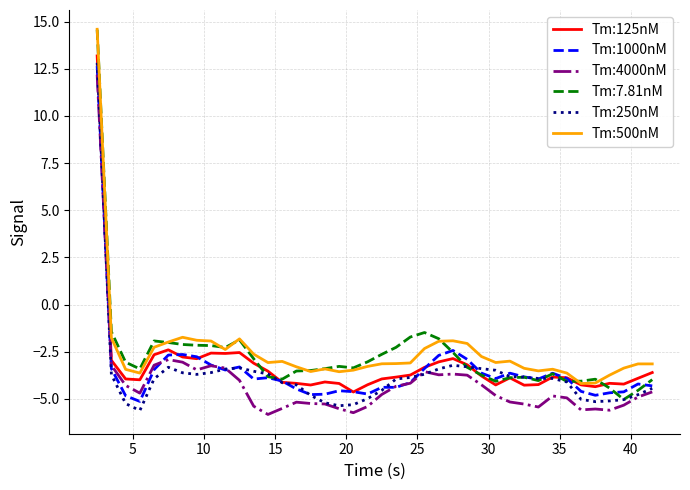

What is the smallest value displayed?

-5.8